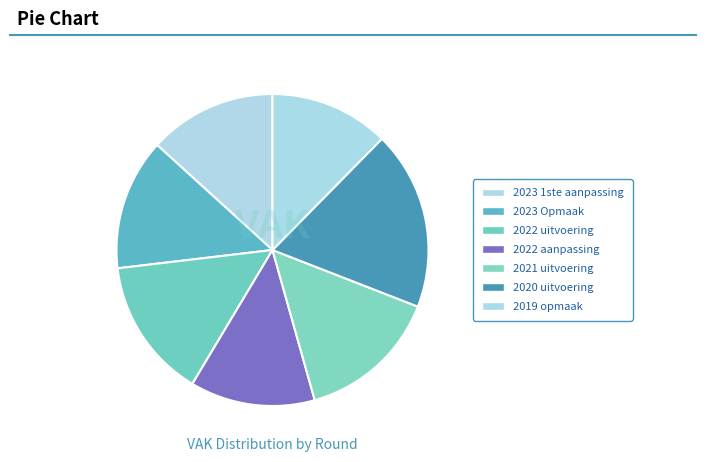

To the nearest percent, what is the combined percentage of 2020 uitvoering and 2021 uitvoering?

33%